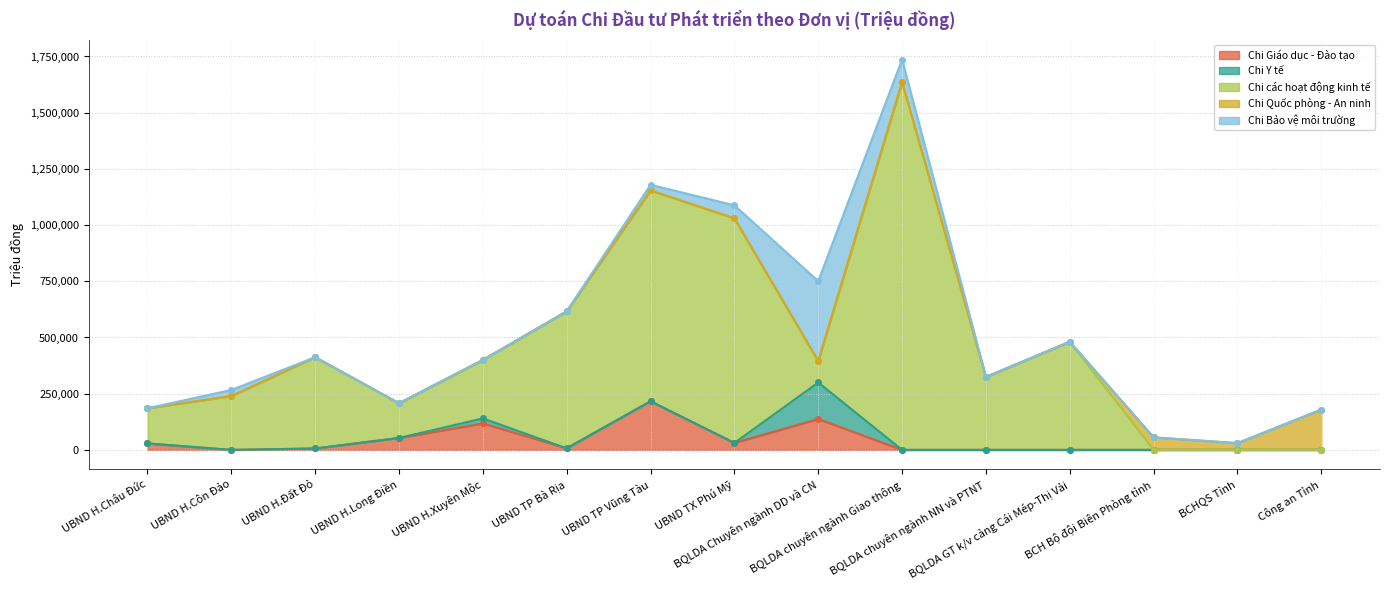

How many values in Chi Quốc phòng - An ninh are above zero?

4